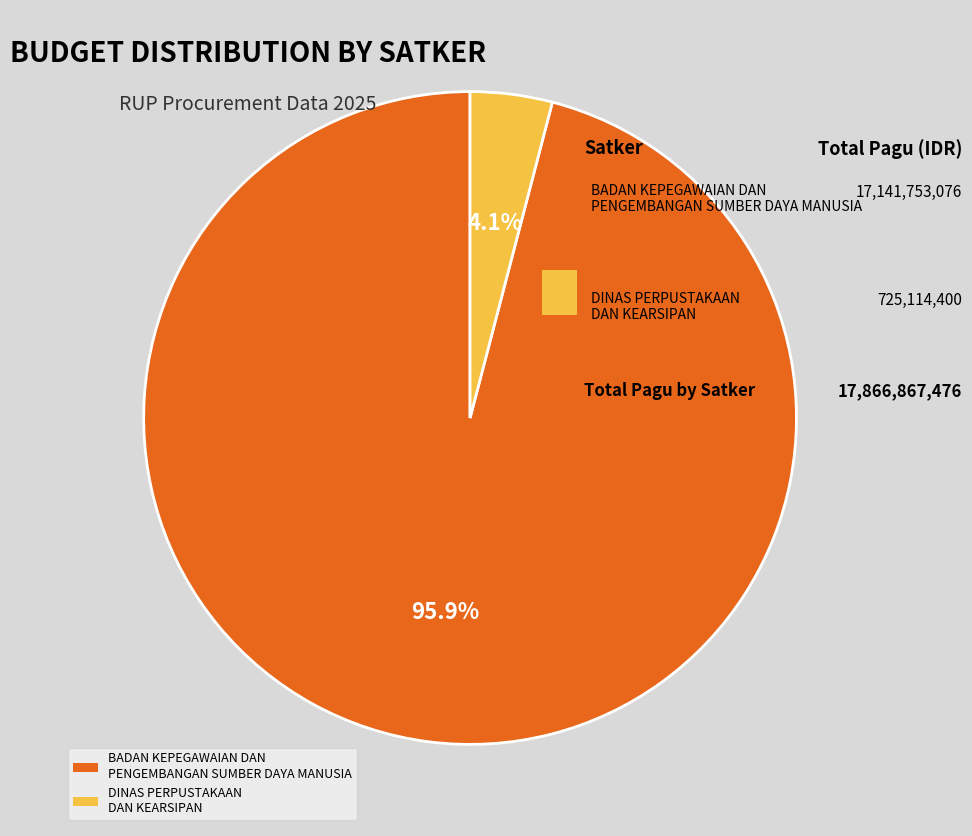

What is the largest slice in the pie chart?

BADAN KEPEGAWAIAN DAN PENGEMBANGAN SUMBER DAYA MANUSIA